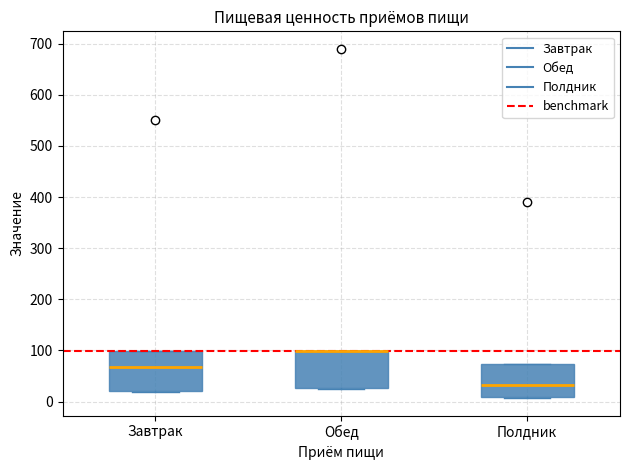

Where is the lower edge of the box for Обед on the y-axis? The values are not printed on the chart, so give them approximately, as read against the axis.

30